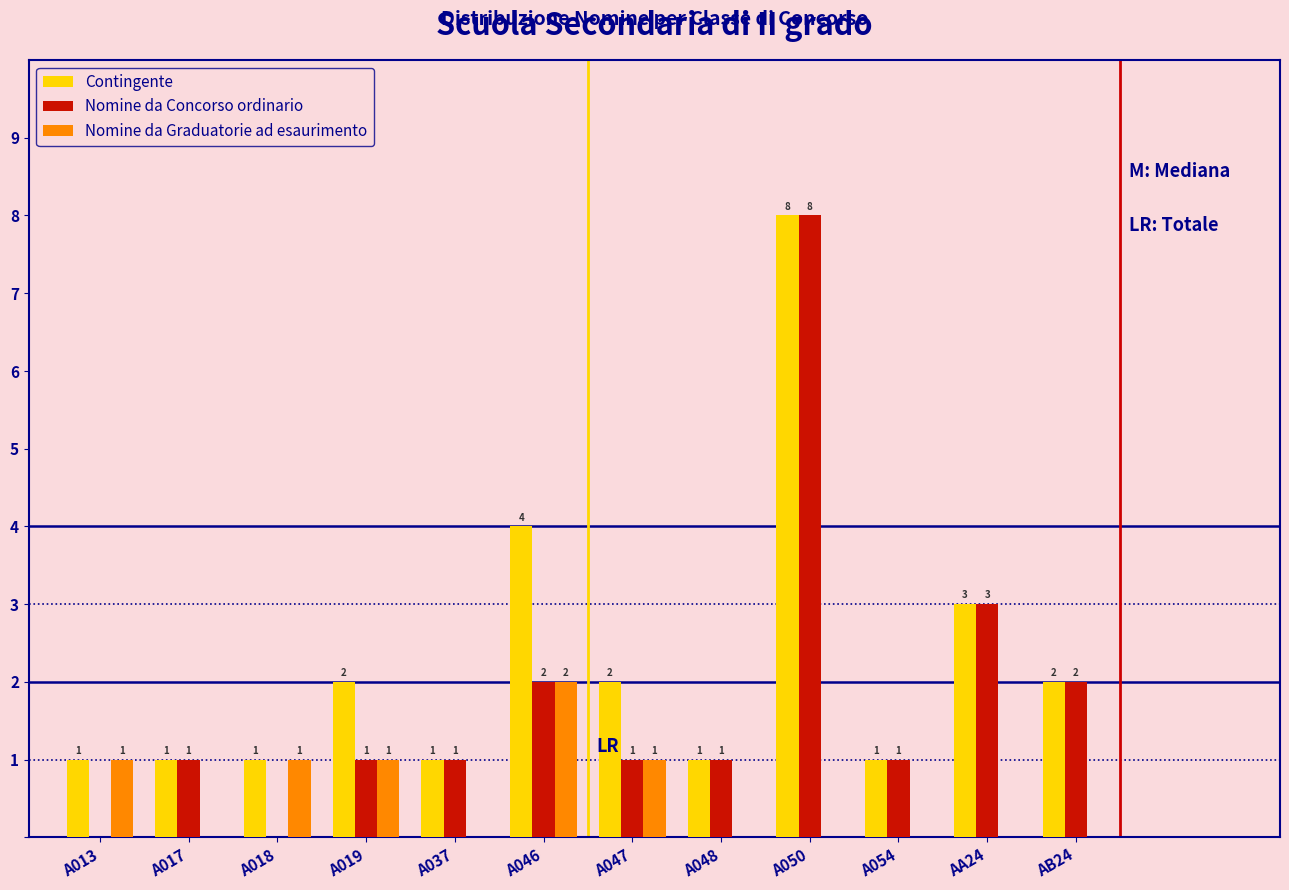

Reading left to right, list all the values displayed in this chart.

Contingente: A013=1	A017=1	A018=1	A019=2	A037=1	A046=4	A047=2	A048=1	A050=8	A054=1	AA24=3	AB24=2
Nomine da Concorso ordinario: A013=0	A017=1	A018=0	A019=1	A037=1	A046=2	A047=1	A048=1	A050=8	A054=1	AA24=3	AB24=2
Nomine da Graduatorie ad esaurimento: A013=1	A017=0	A018=1	A019=1	A037=0	A046=2	A047=1	A048=0	A050=0	A054=0	AA24=0	AB24=0